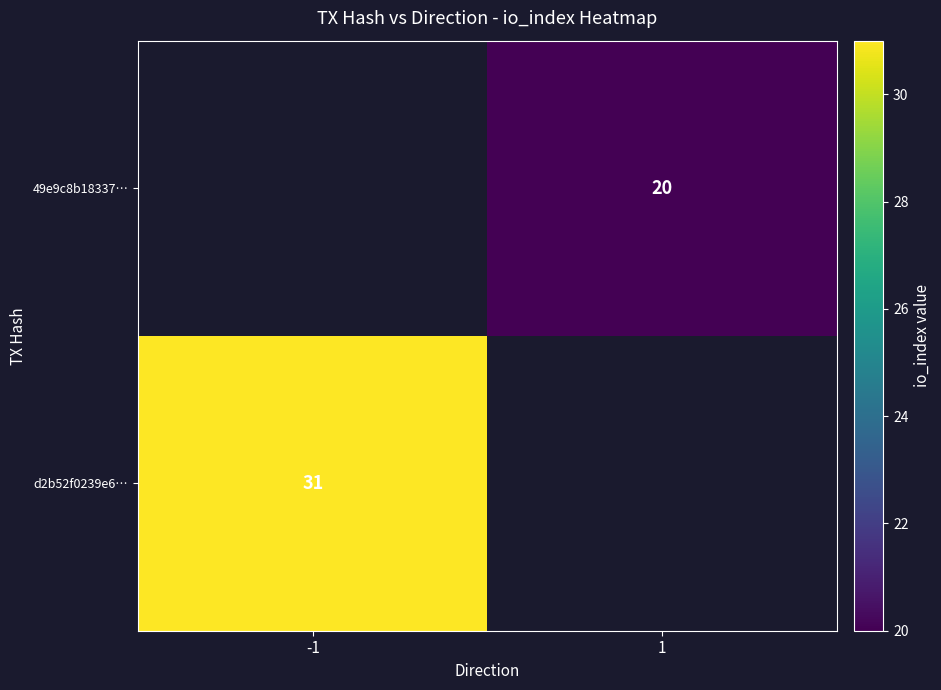

True or false: 49e9c8b18337… has a value of 35.9 at 1.

False